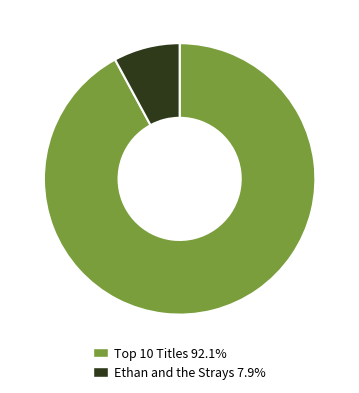

Is there any slice that represents more than half of the pie?

Yes